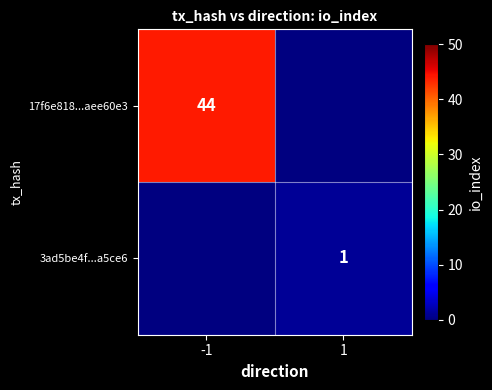

Between -1 and 1, which is larger?

1